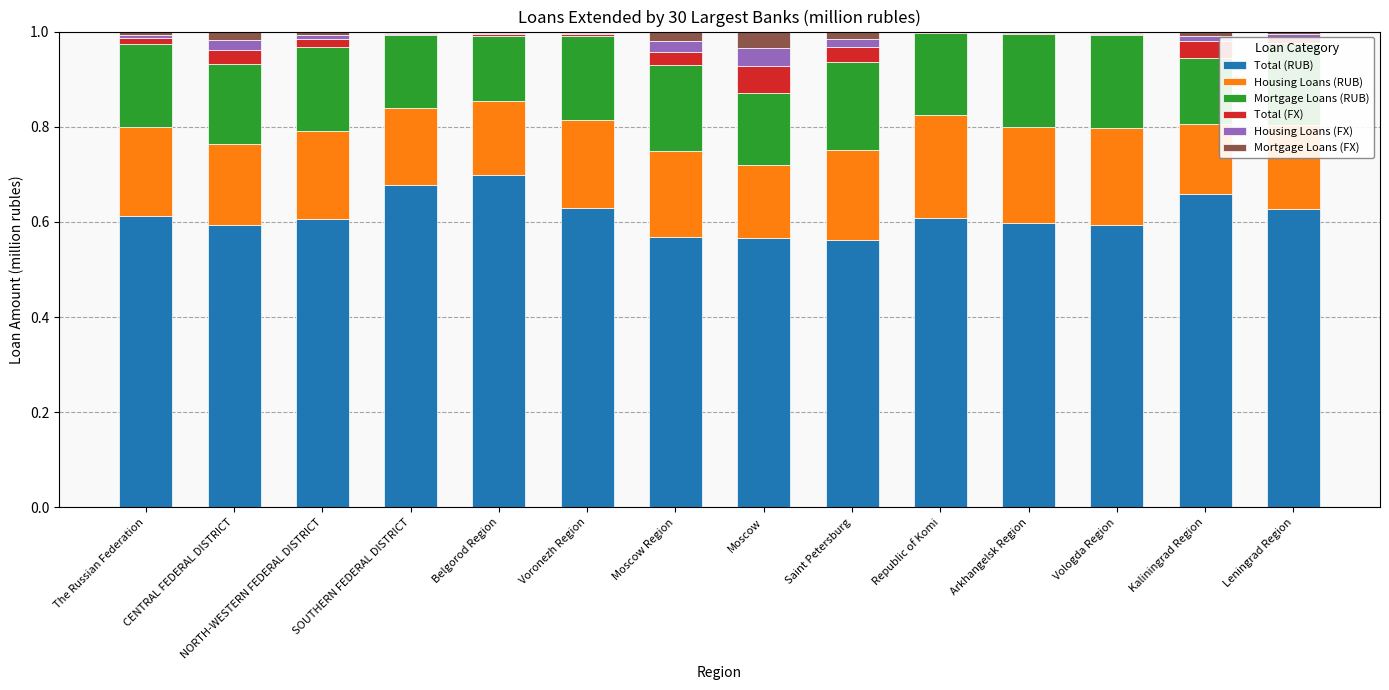

What is the sum of all Total (RUB) values?

8.6